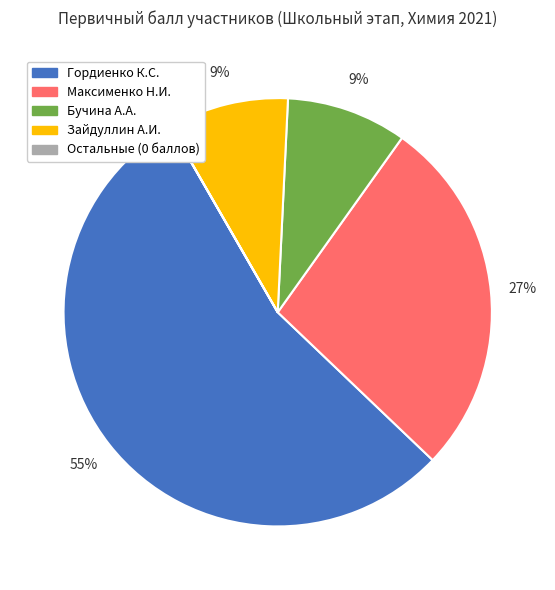

Which slice represents more than half of the pie?

Гордиенко К.С.